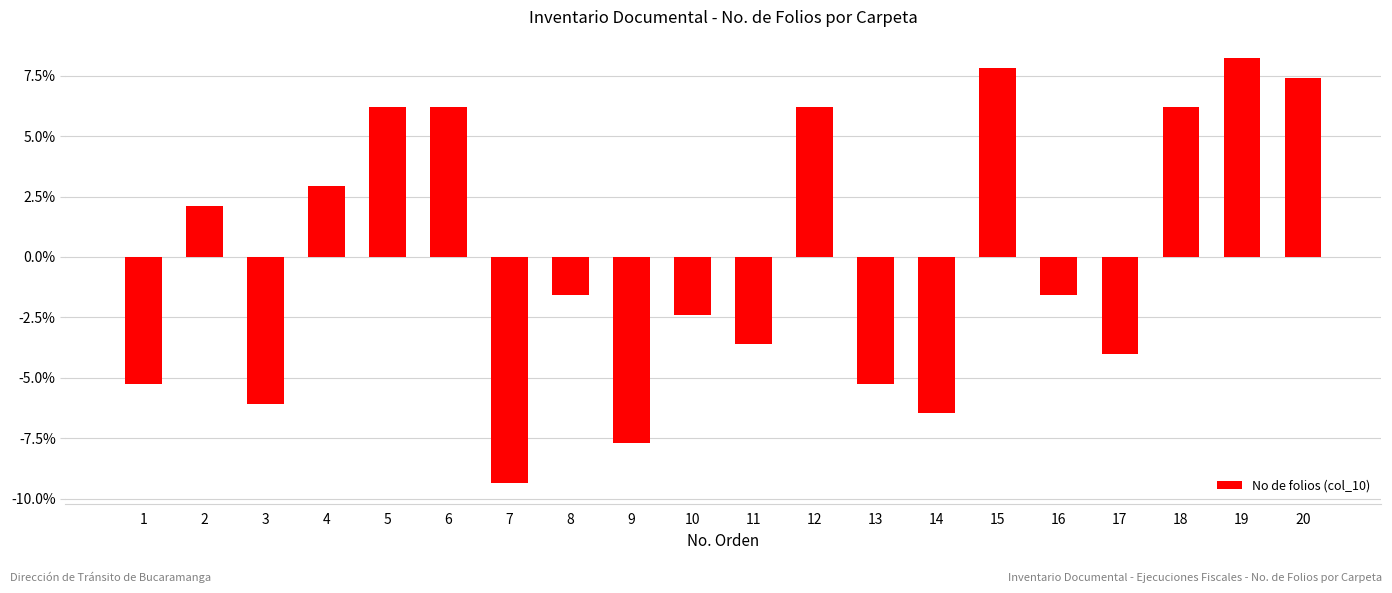

The chart shows a value of -10.6 at 9. True or false?

False